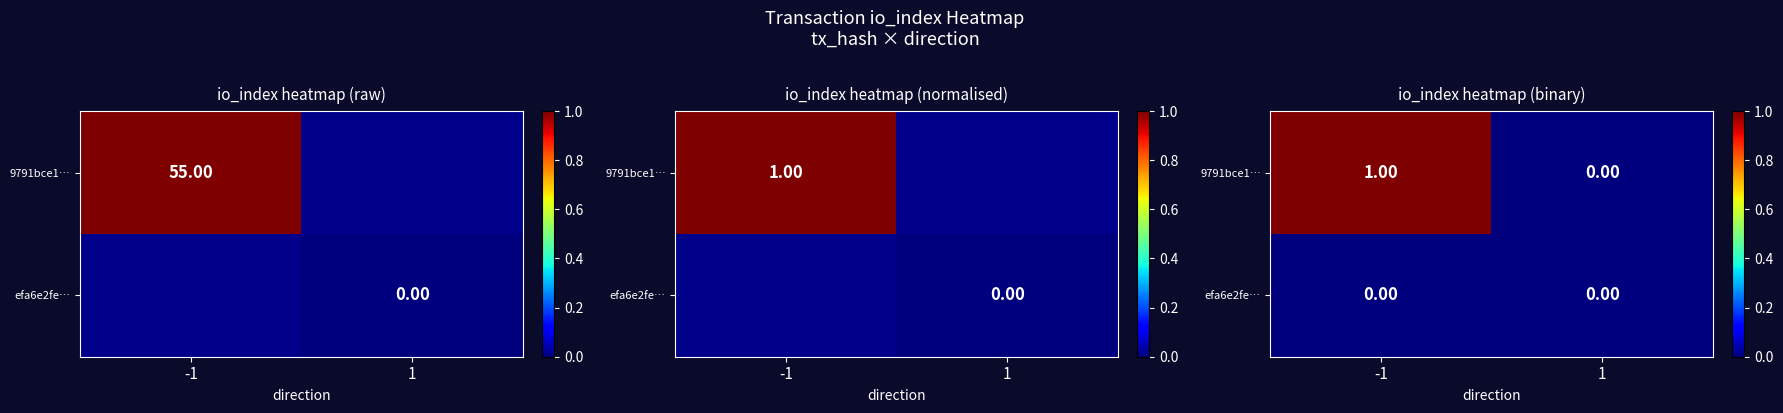

Is the value of 9791bce1… at 1 greater than the value of efa6e2fe… at 1?

No